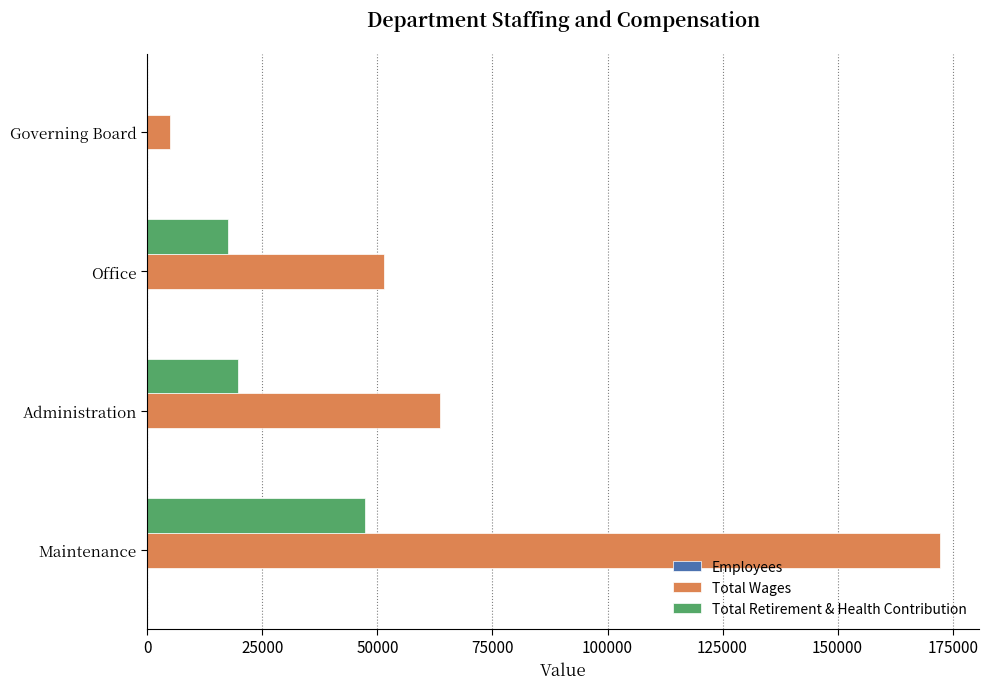

What is the sum of all Total Wages values?

292221